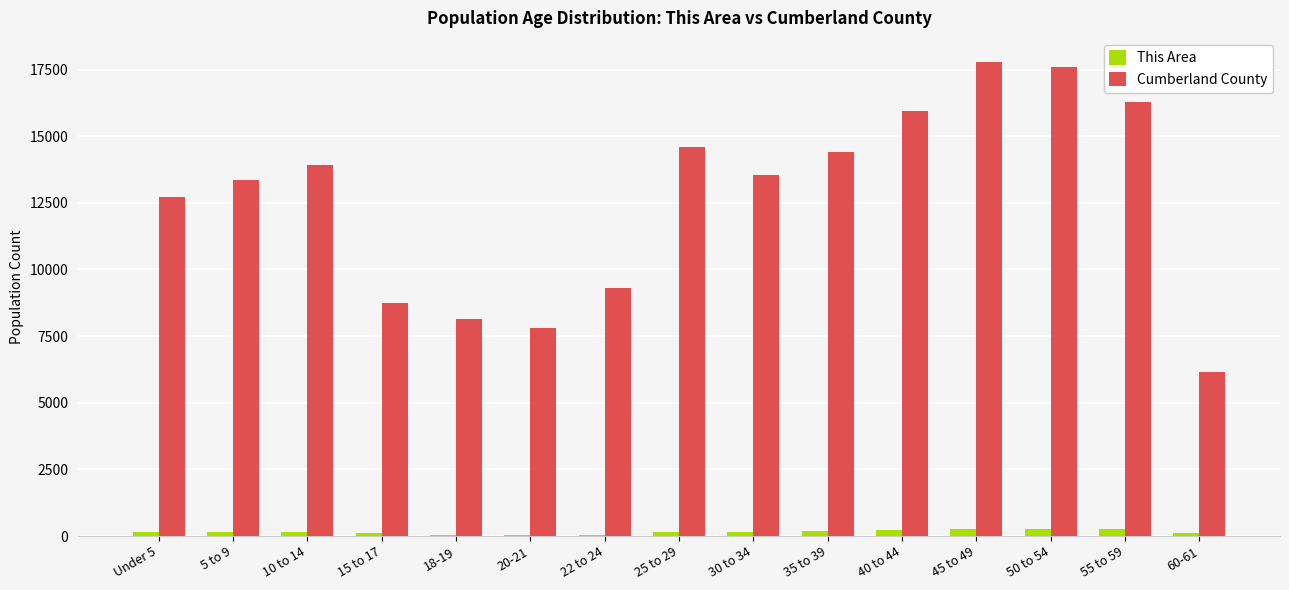

The value of Cumberland County at 55 to 59 is 9219. True or false?

False